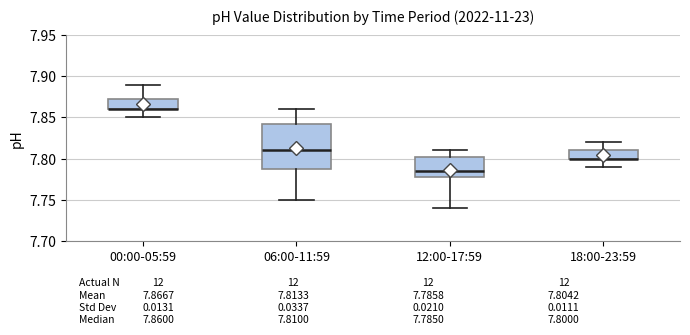

Comparing the boxes themselves (not the whiskers), which one is the tallest?

06:00-11:59